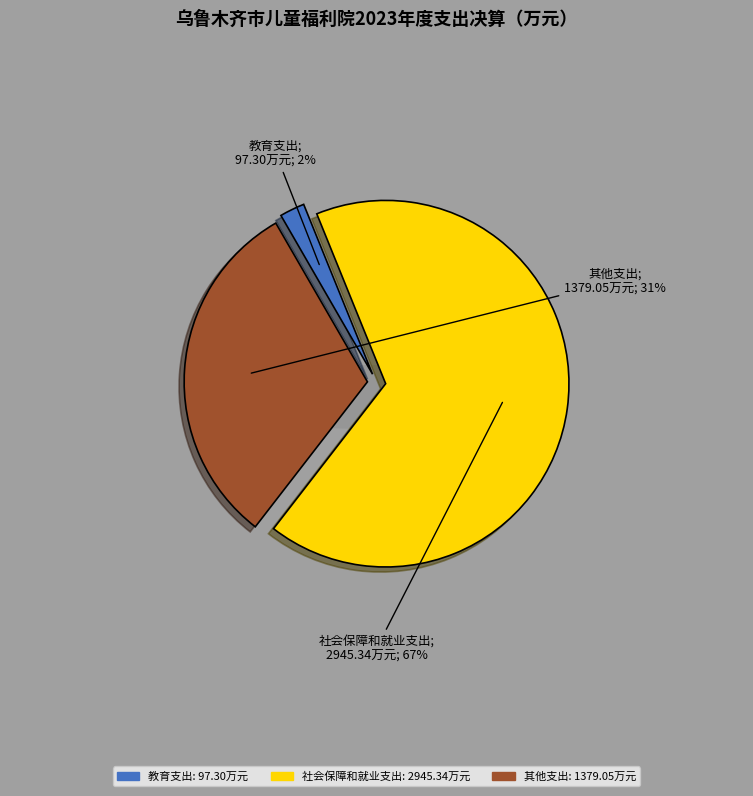

Is there a majority slice in this chart?

Yes